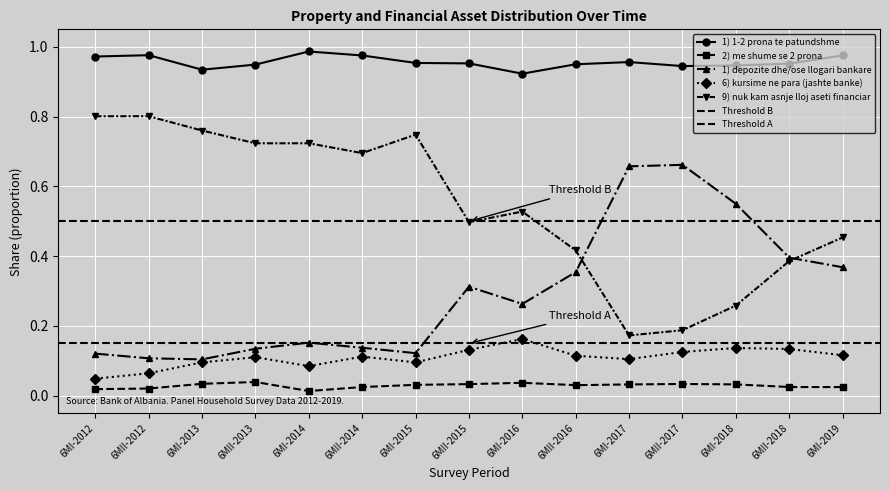

At which category does 2) me shume se 2 prona reach its first local valley?

6MI-2014